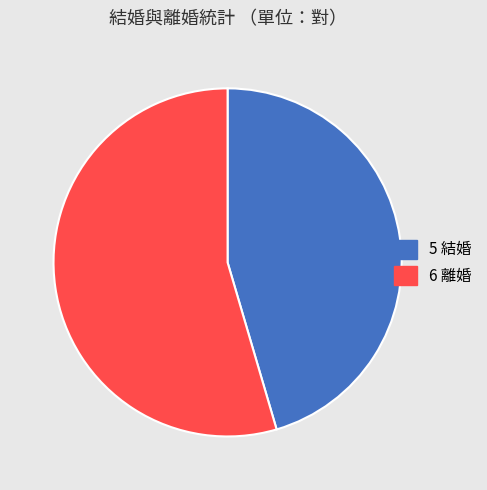

Is there a majority slice in this chart?

Yes